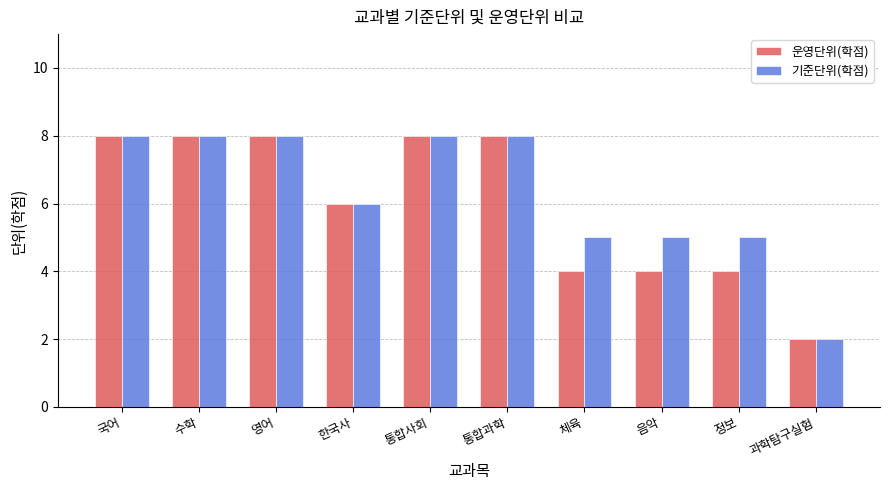

At how many categories does at least one series exceed 3?

9